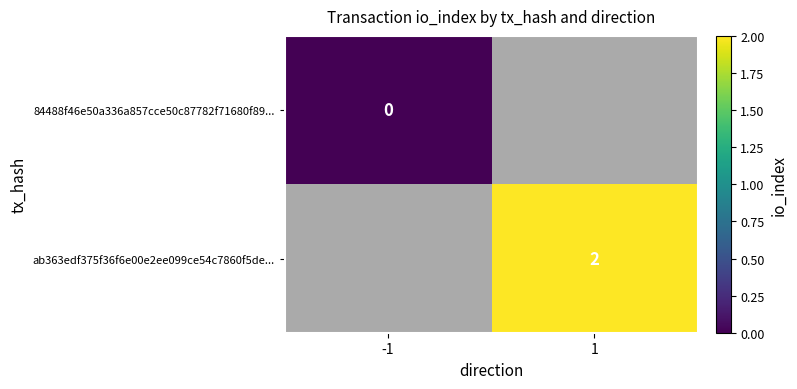

Is it true that ab363edf375f36f6e00e2ee099ce54c7860f5de... equals 1 at 1?

False